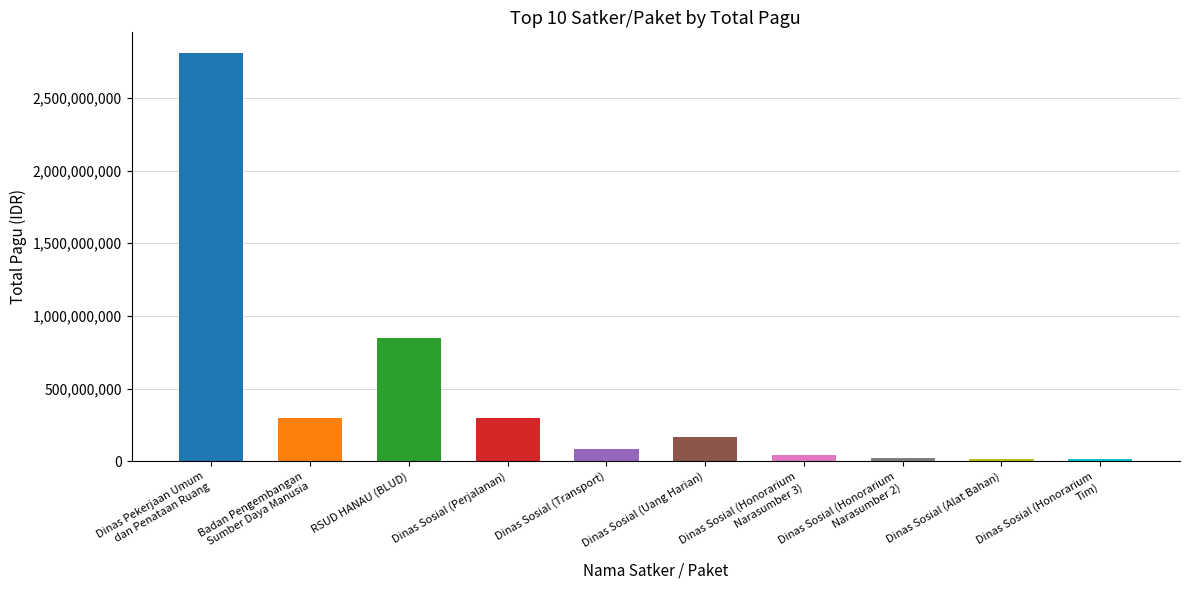

The value at Dinas Sosial (Transport) is 37426469. True or false?

False